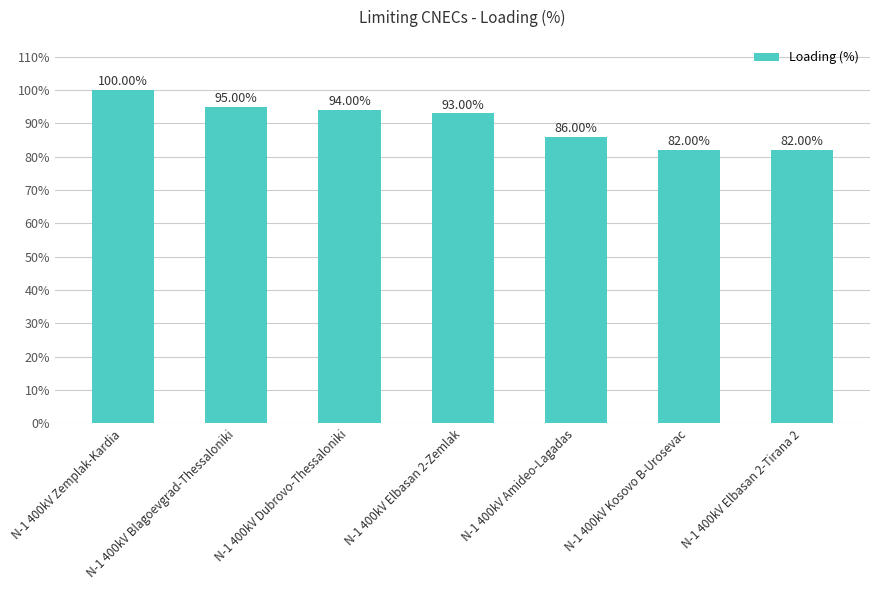

True or false: the data shows 130 at N-1 400kV Kosovo B-Urosevac.

False